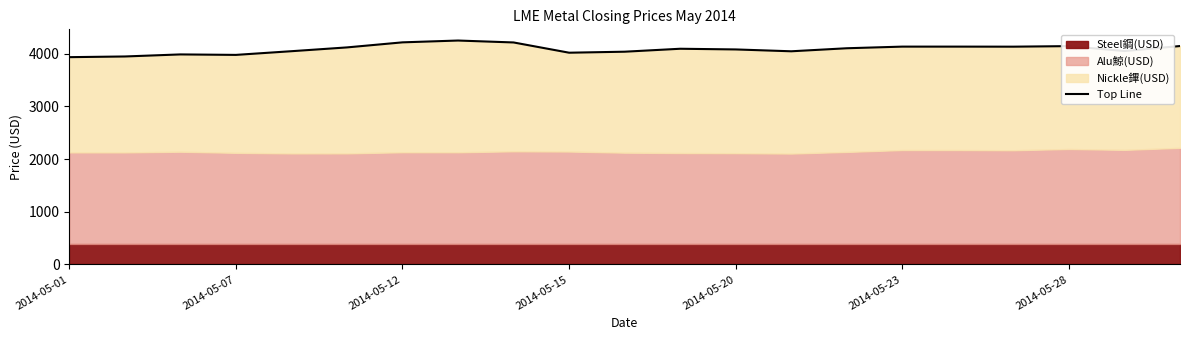

How many values exceed 4093?

10